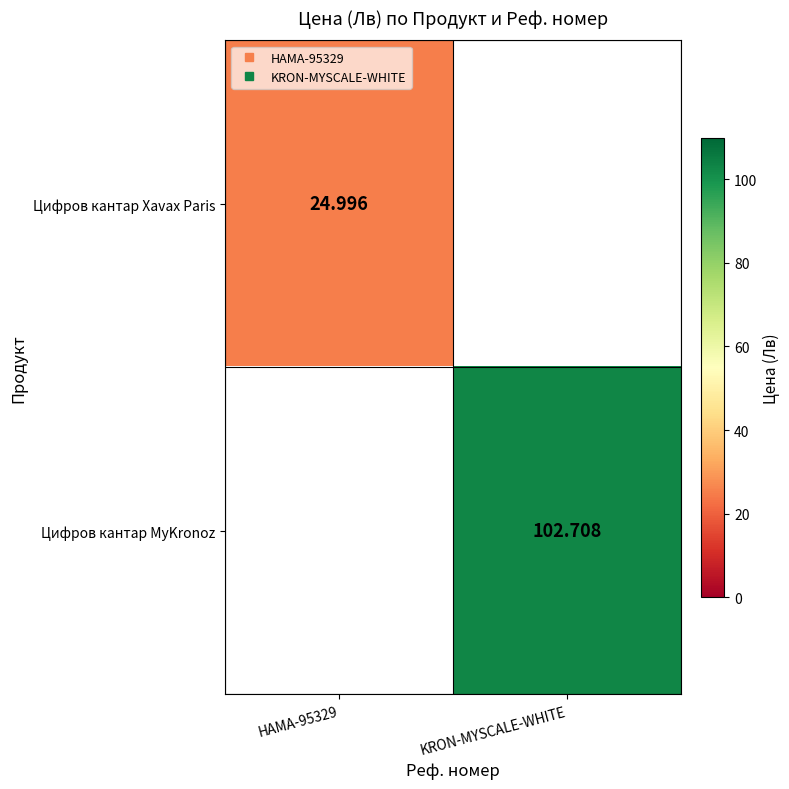

How many positive values does the Цифров кантар Xavax Paris series have?

1